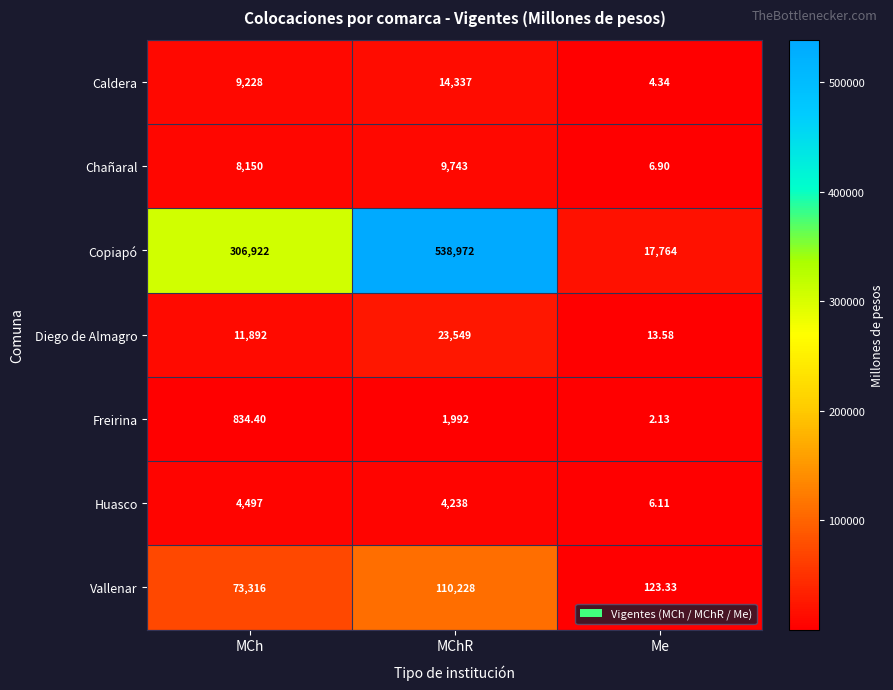

At which label is Huasco closest to 2251?

MChR